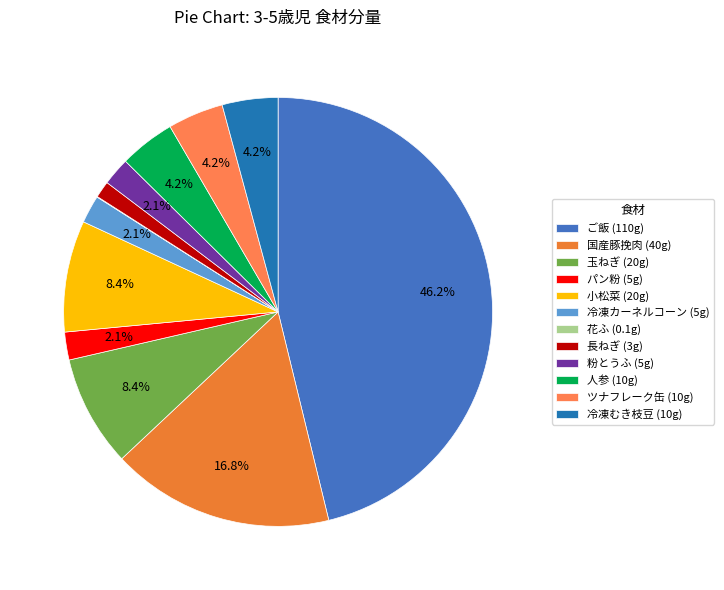

Is there a majority slice in this chart?

No